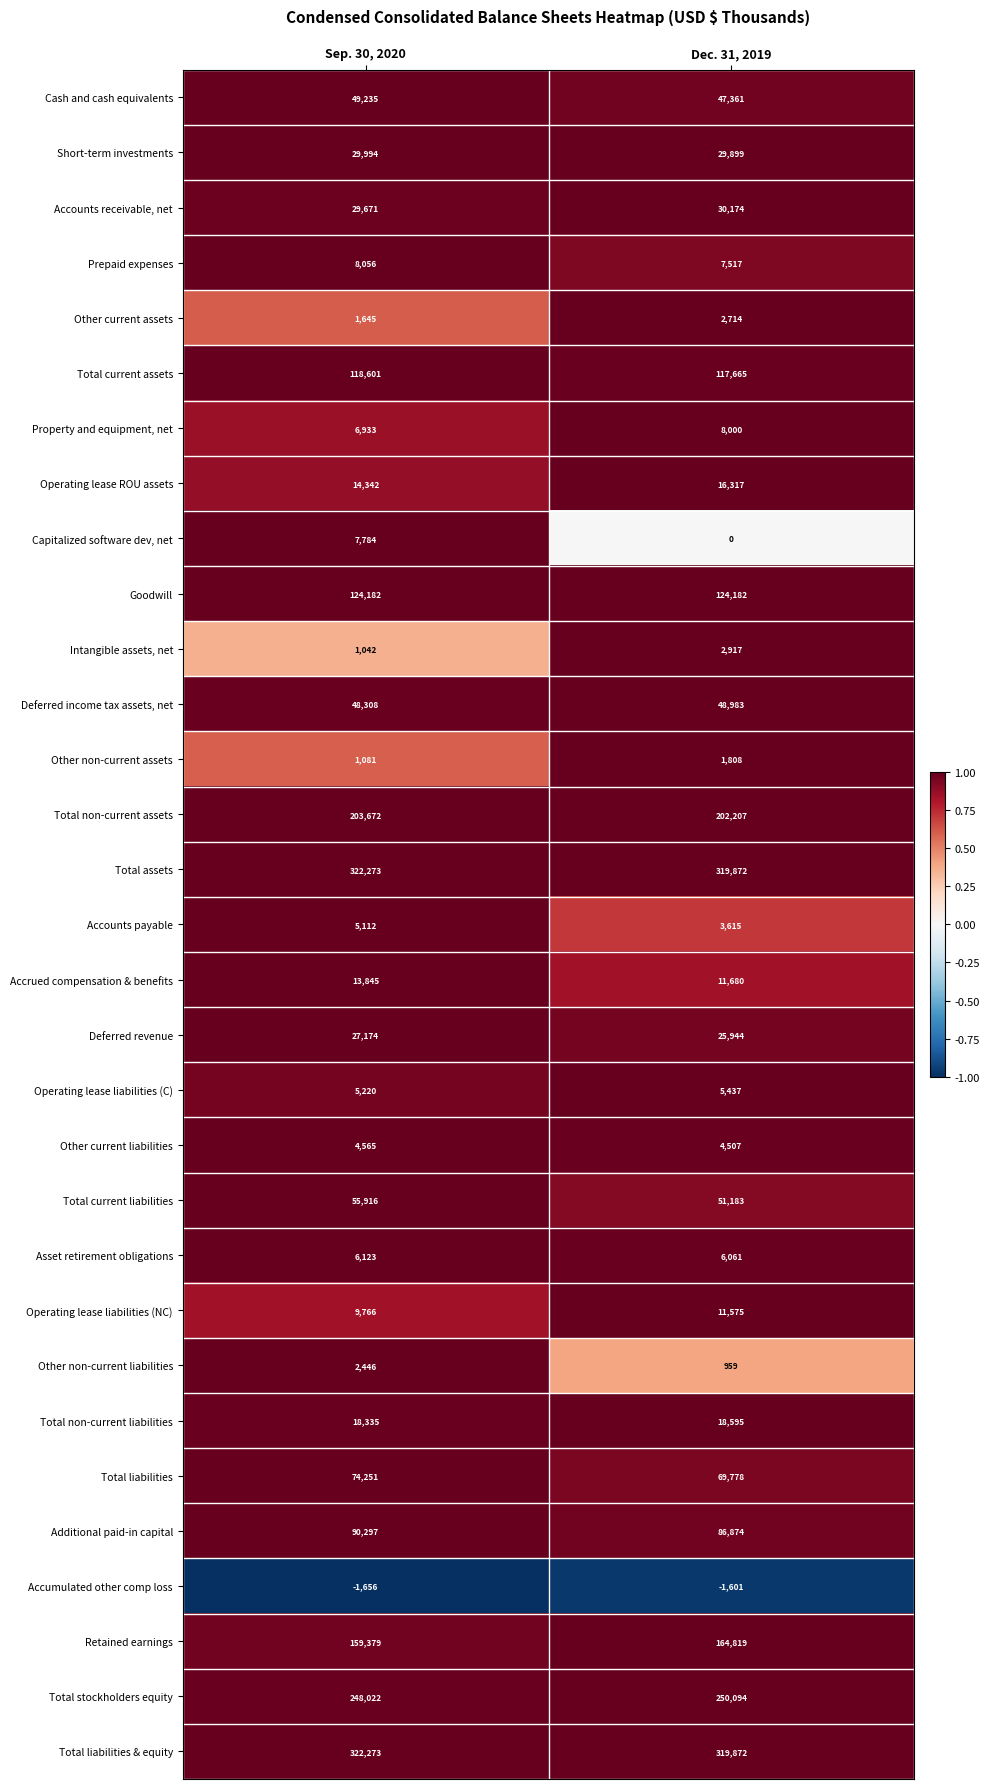

At how many categories does at least one series exceed 0?

2